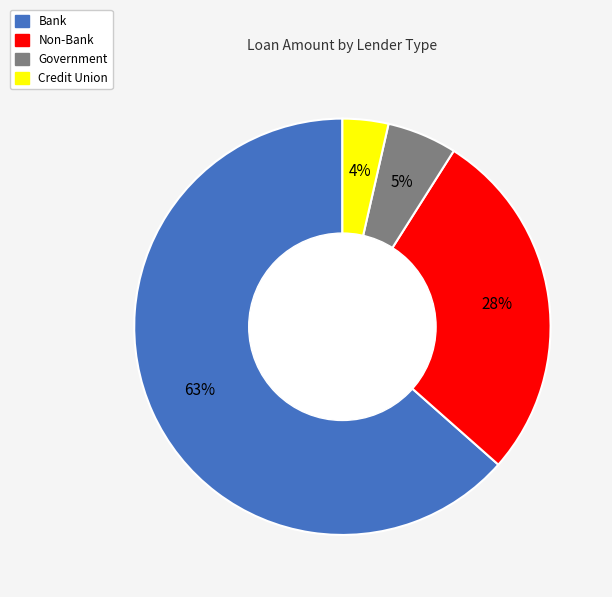

Do Government and Non-Bank together represent more than half of the pie?

No